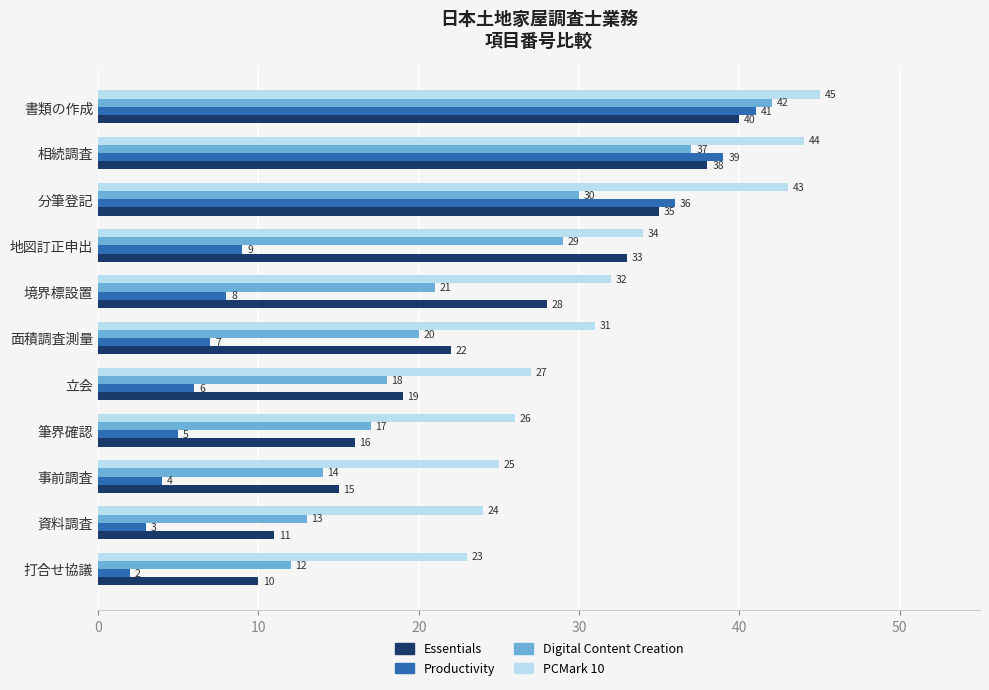

Which category has the highest value in the Productivity series?

書類の作成